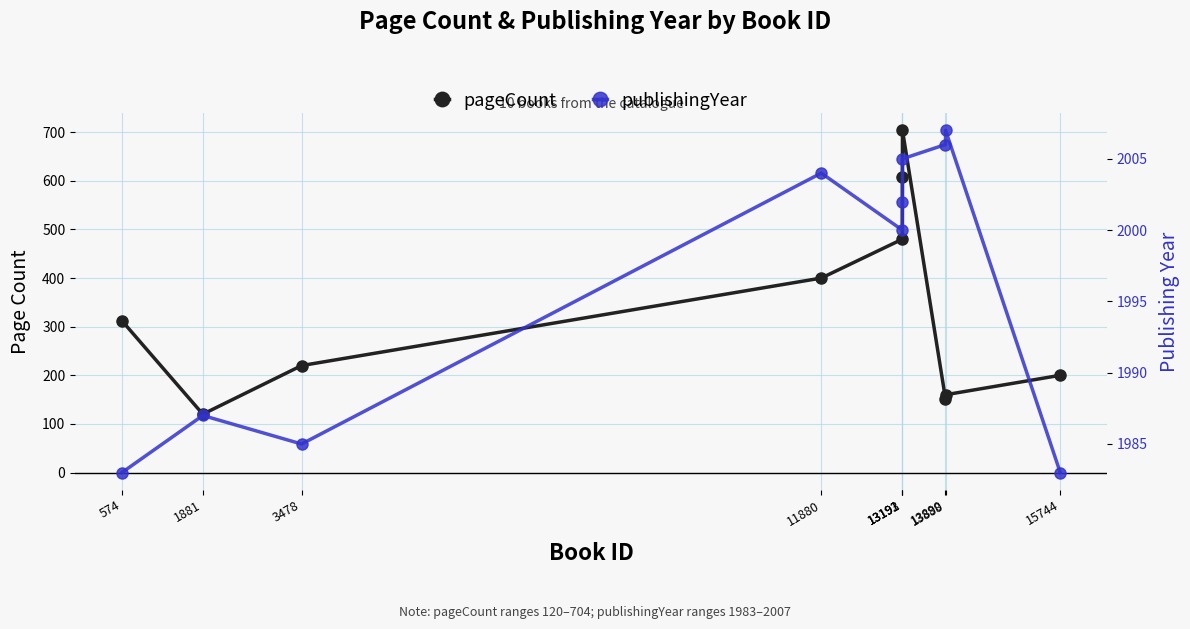

What is the difference between the second highest and second lowest values in the pageCount series?

456